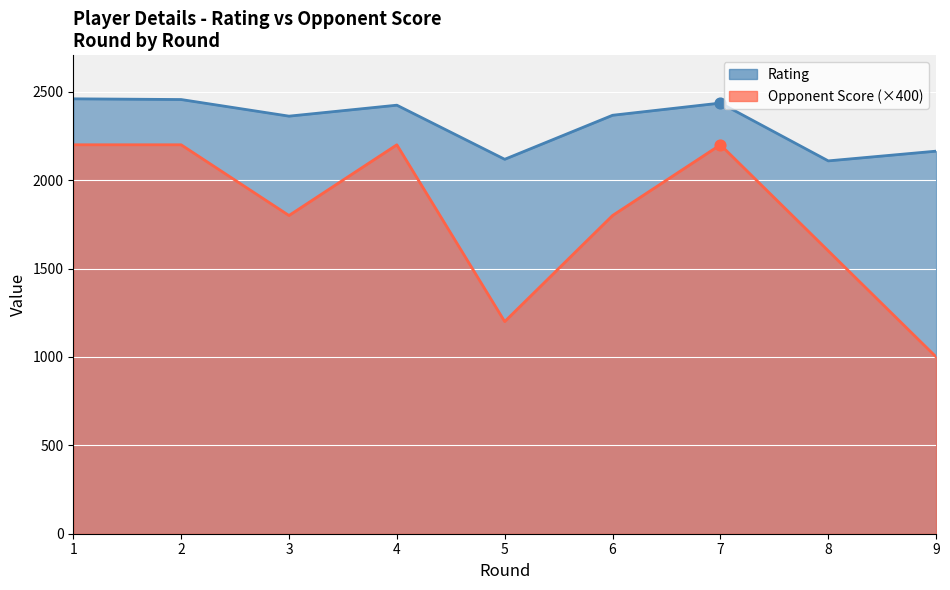

Which series has the largest total across all categories?

Rating